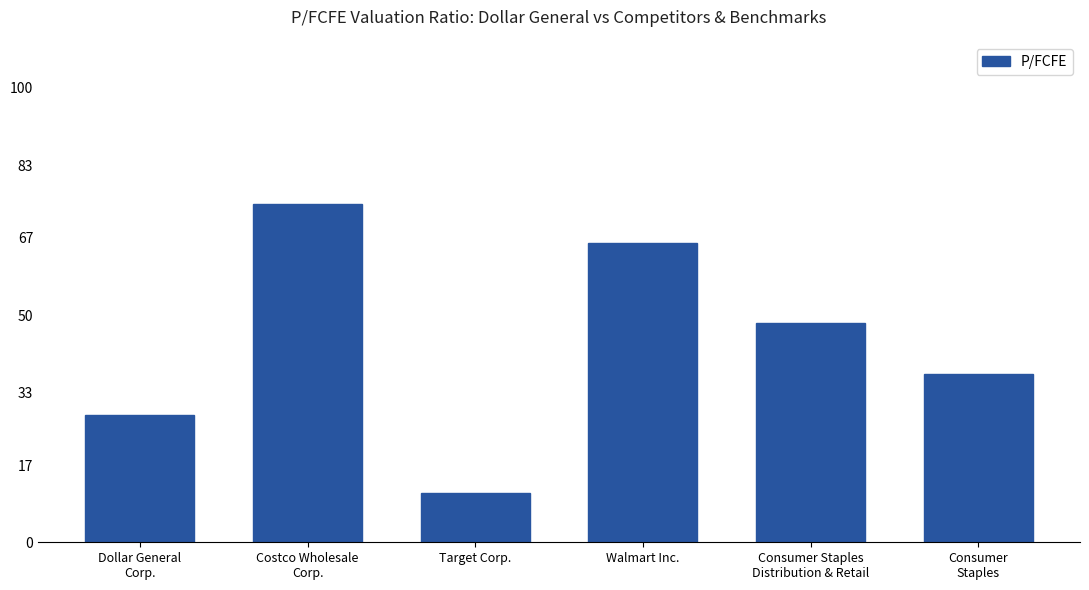

Count the number of values greater than 48.

3